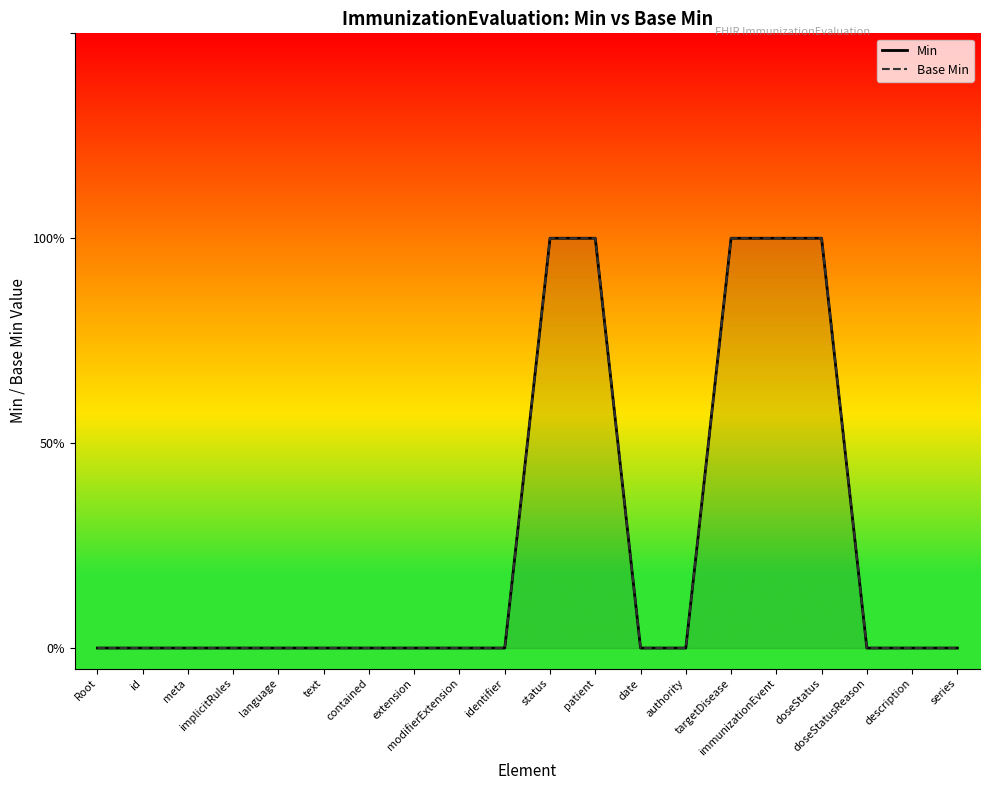

Which category has the lowest value in the Base Min series?

Root